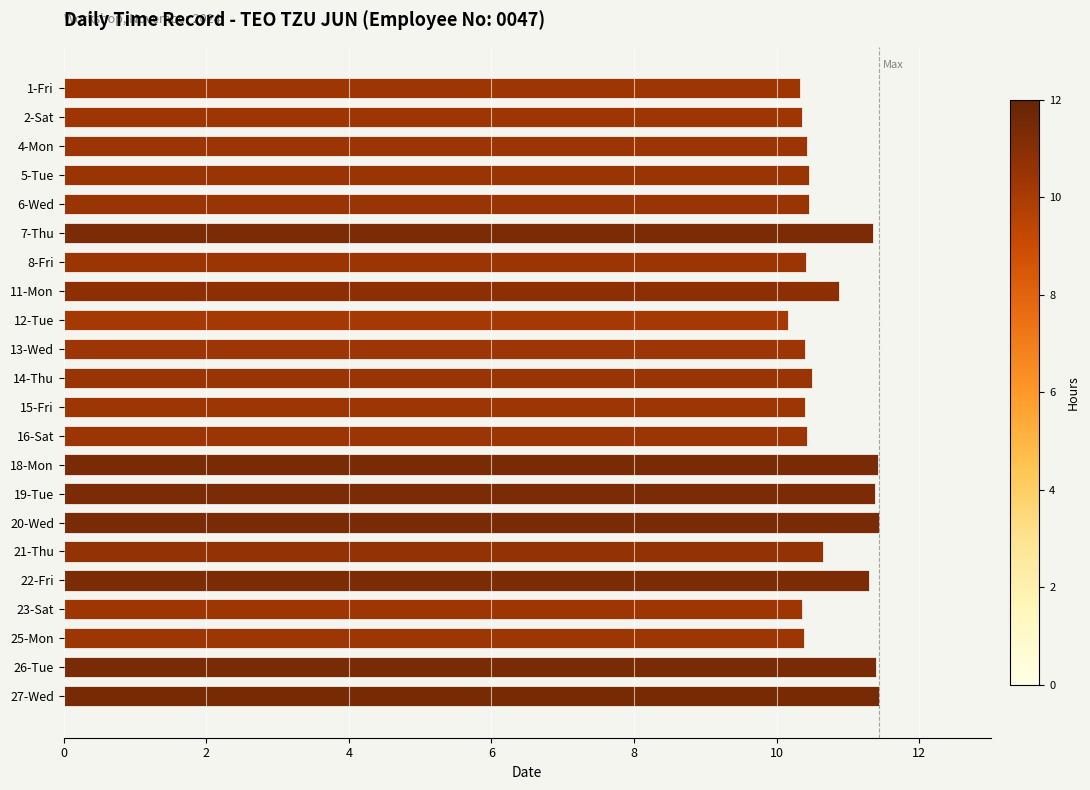

How many distinct data groups are displayed?

1